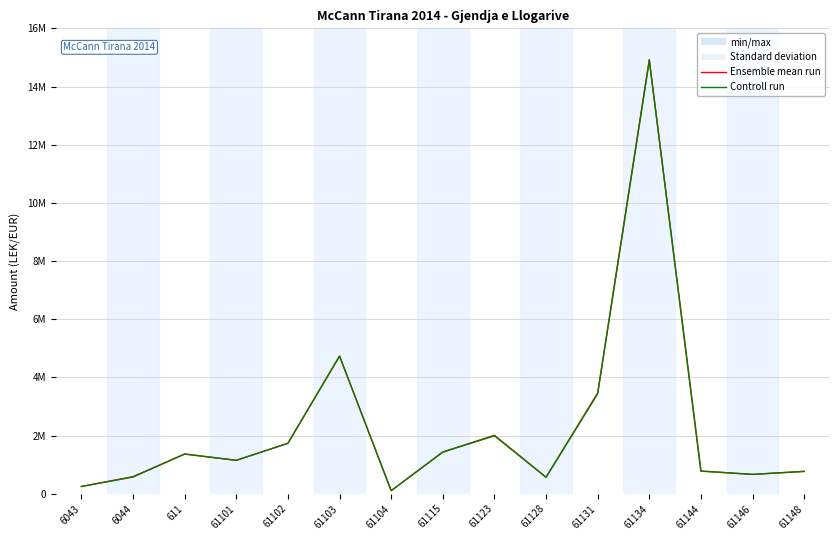

The Controll run series shows 575296.9 at 6044. True or false?

True